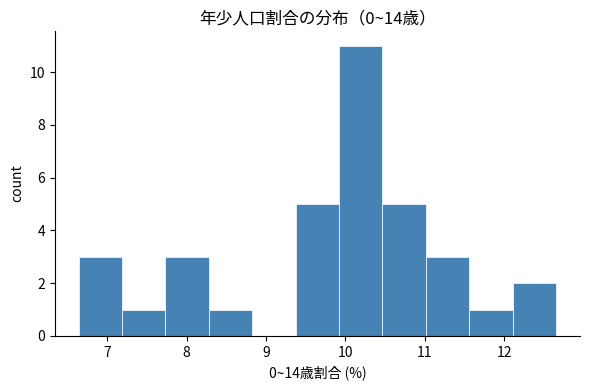

What is the height of the bar covering 10.5 to 11.0 on the x-axis? Neither the bar edges nor the heights are printed on the chart, so give them approximately, as read against the axes.

5